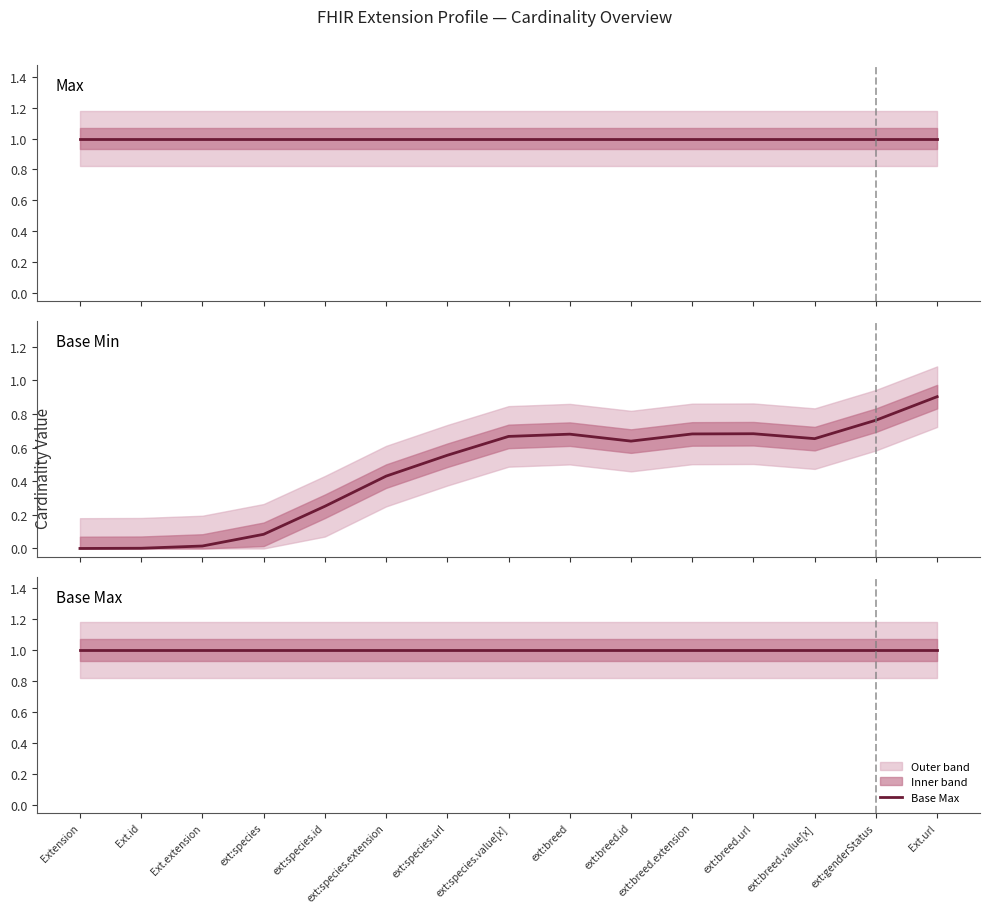

Which has a higher value, ext:species.value[x] or ext:species?

ext:species.value[x]